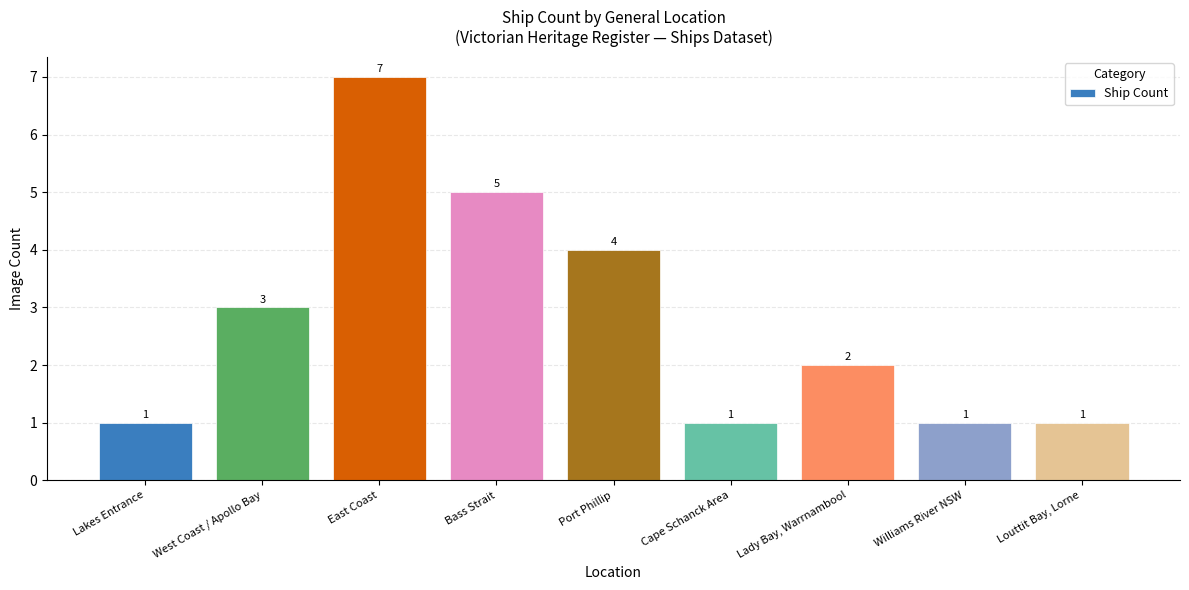

What is the difference between the second highest and minimum values?

4